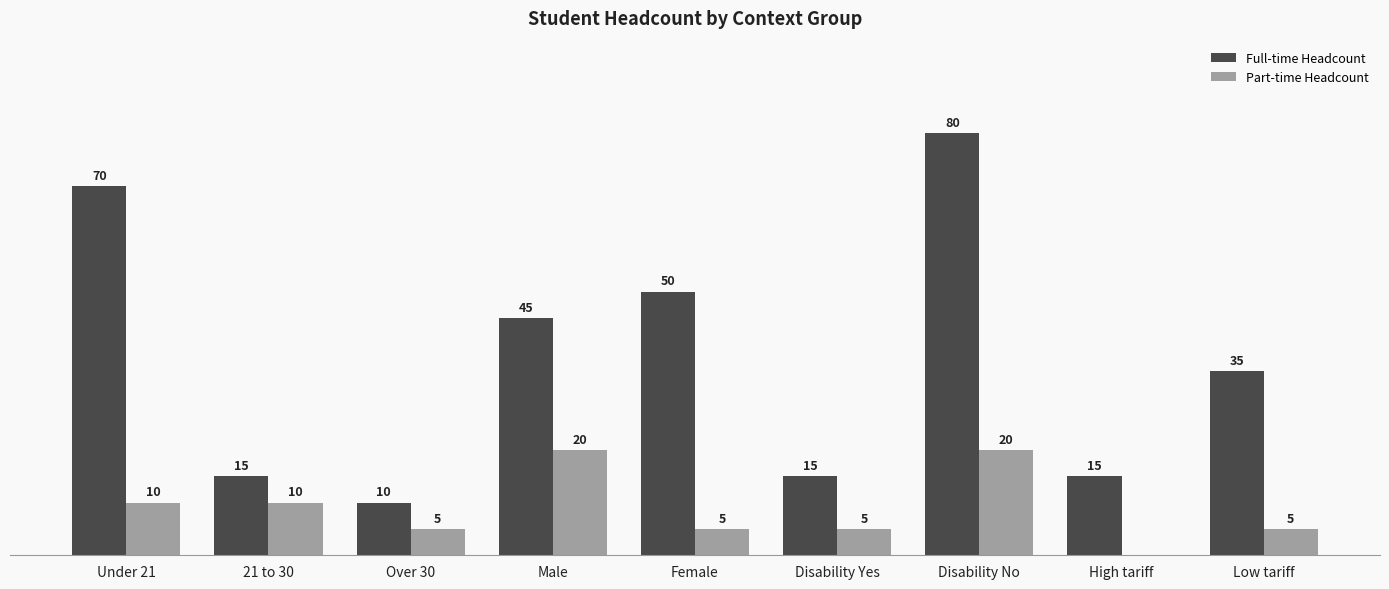

Is the value of Full-time Headcount at Disability Yes greater than the value of Part-time Headcount at Low tariff?

Yes